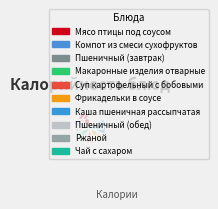

Approximately how many times larger is the value at Макаронные изделия отварные compared to Чай с сахаром?

3.5